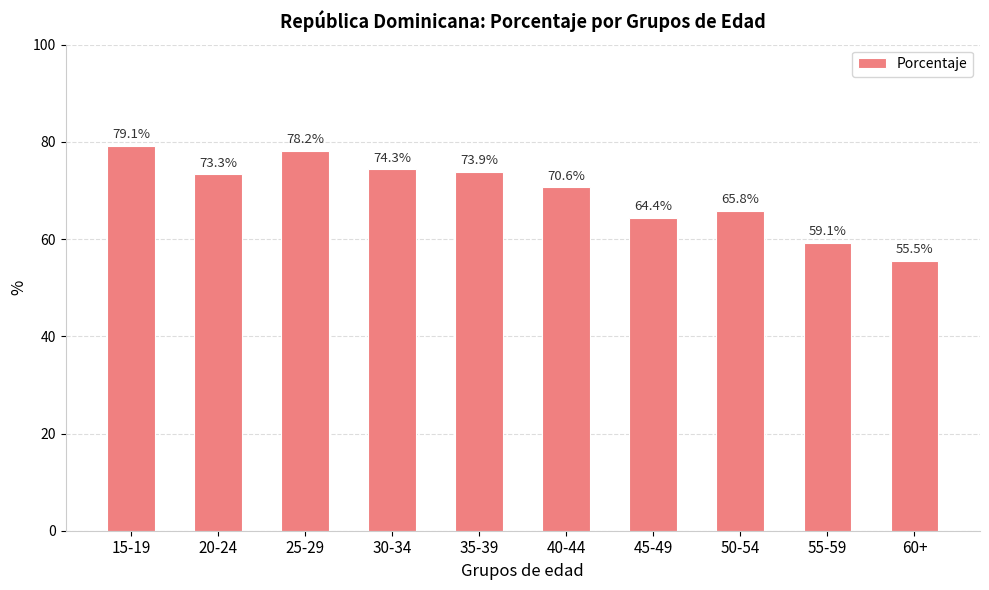

What is the label of the 8th bar from the left?

50-54